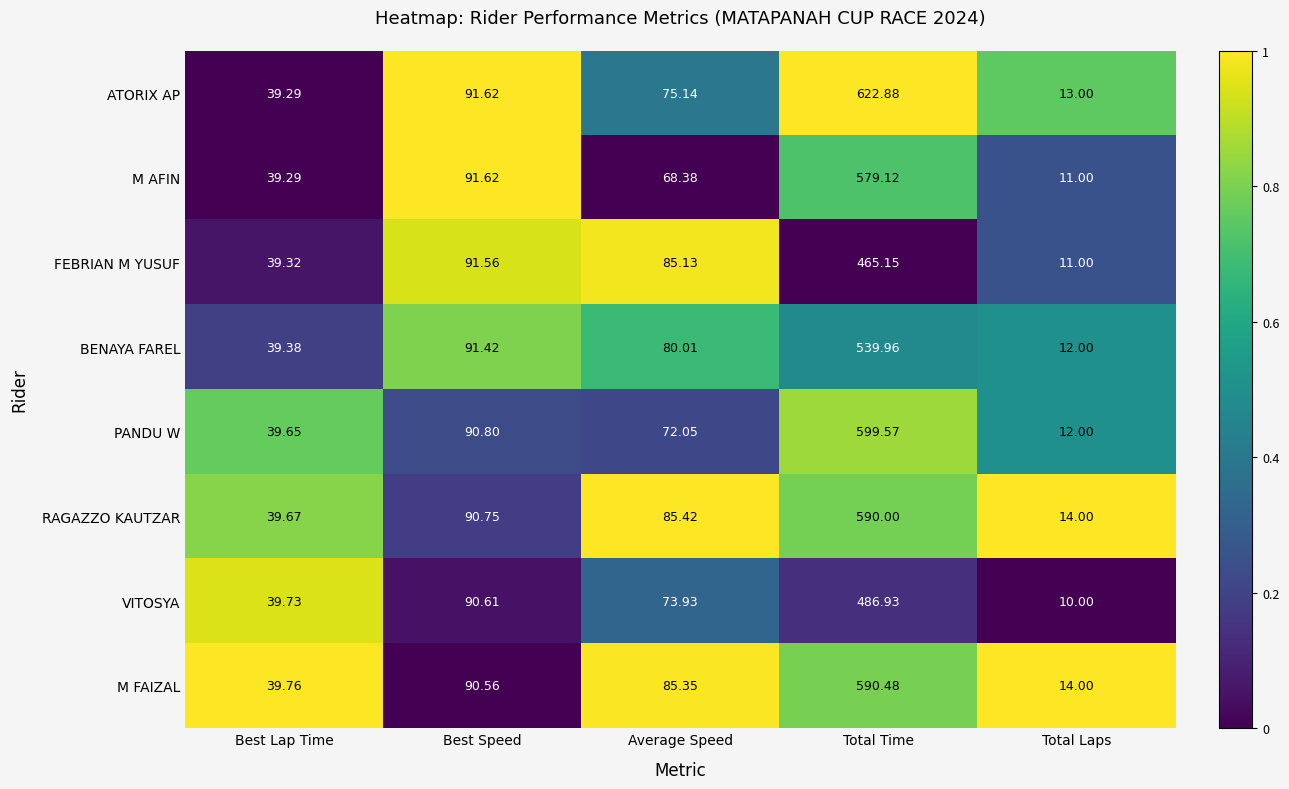

Rank the categories by PANDU W value from lowest to highest.

Total Laps, Best Lap Time, Average Speed, Best Speed, Total Time